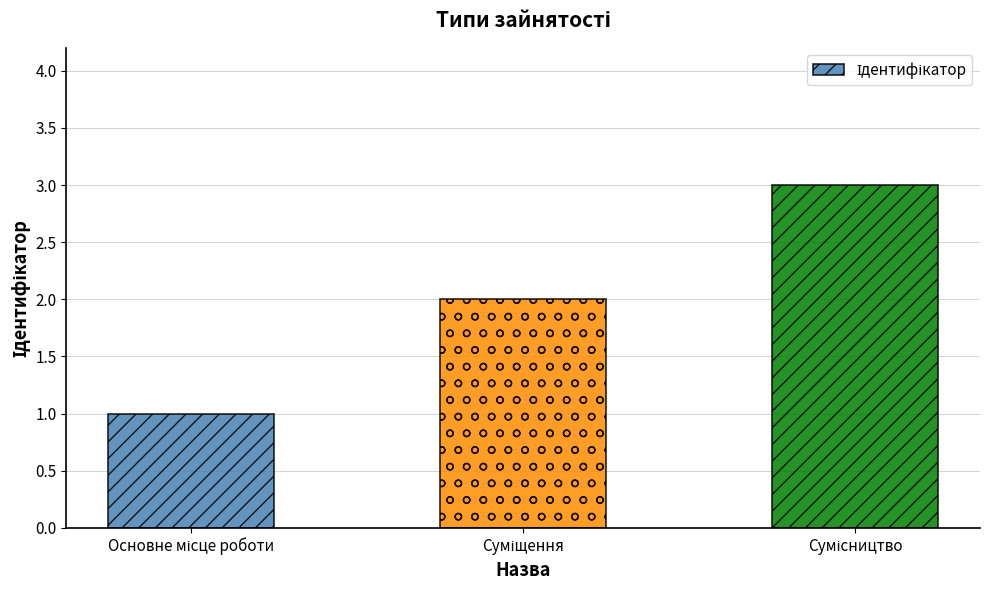

What is the sum of all values?

6